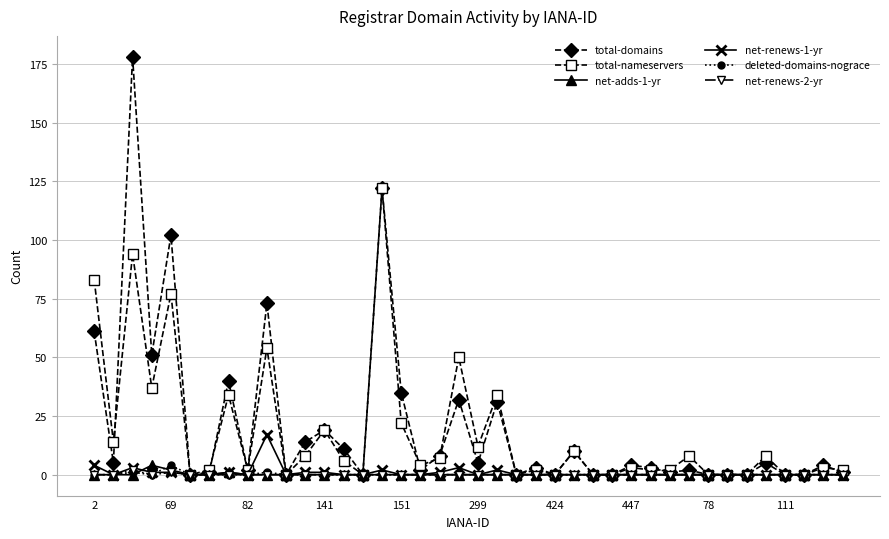

Which series has the widest spread of values?

total-domains